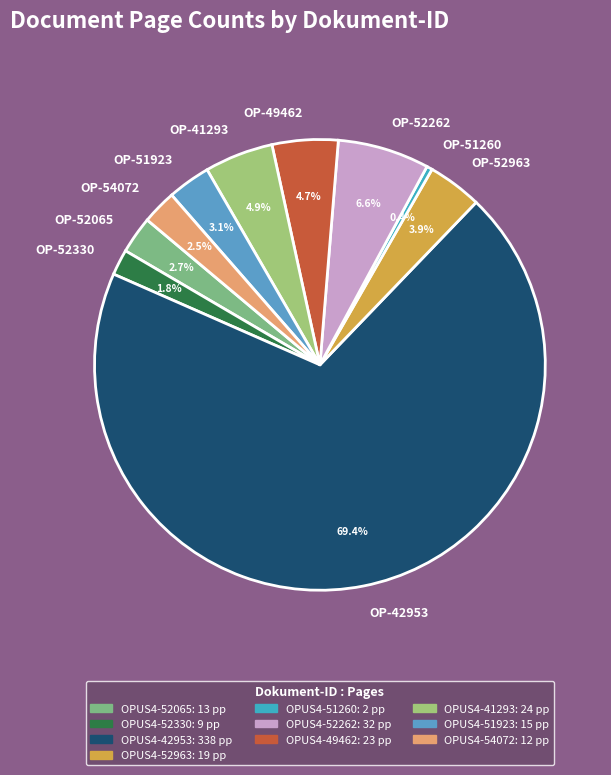

What is the largest slice in the pie chart?

OP-42953